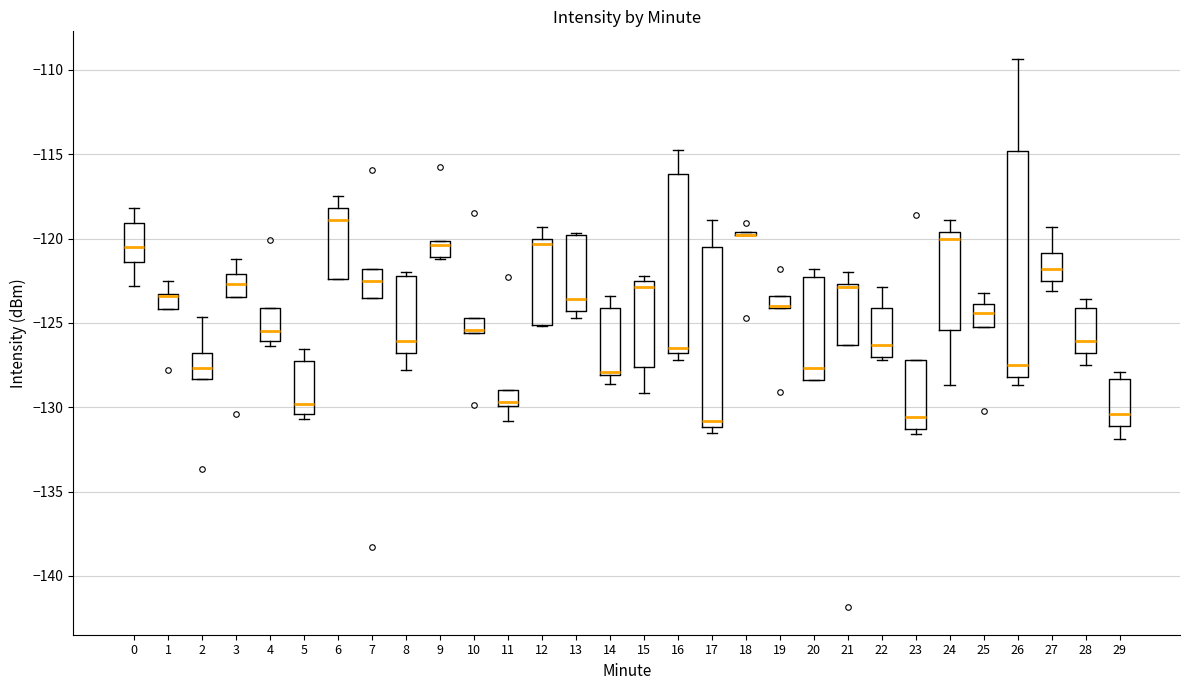

Comparing the boxes themselves (not the whiskers), which one is the tallest?

26